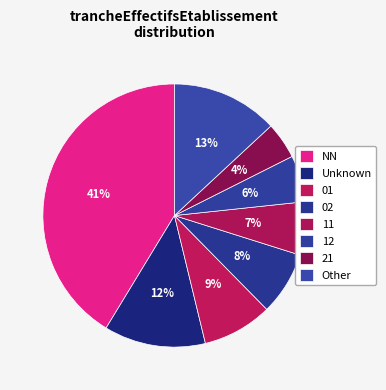

How many segments does this pie chart have?

8